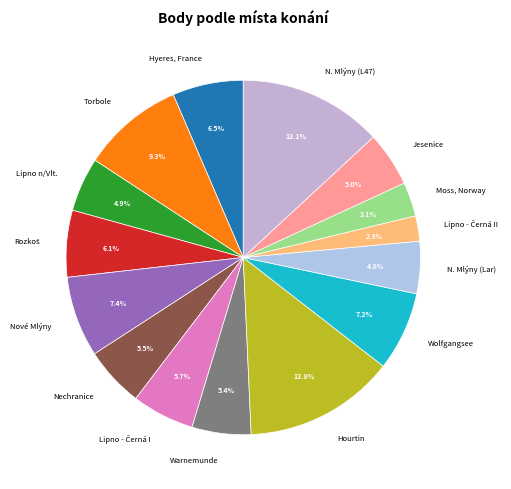

How many slices are in this pie chart?

15